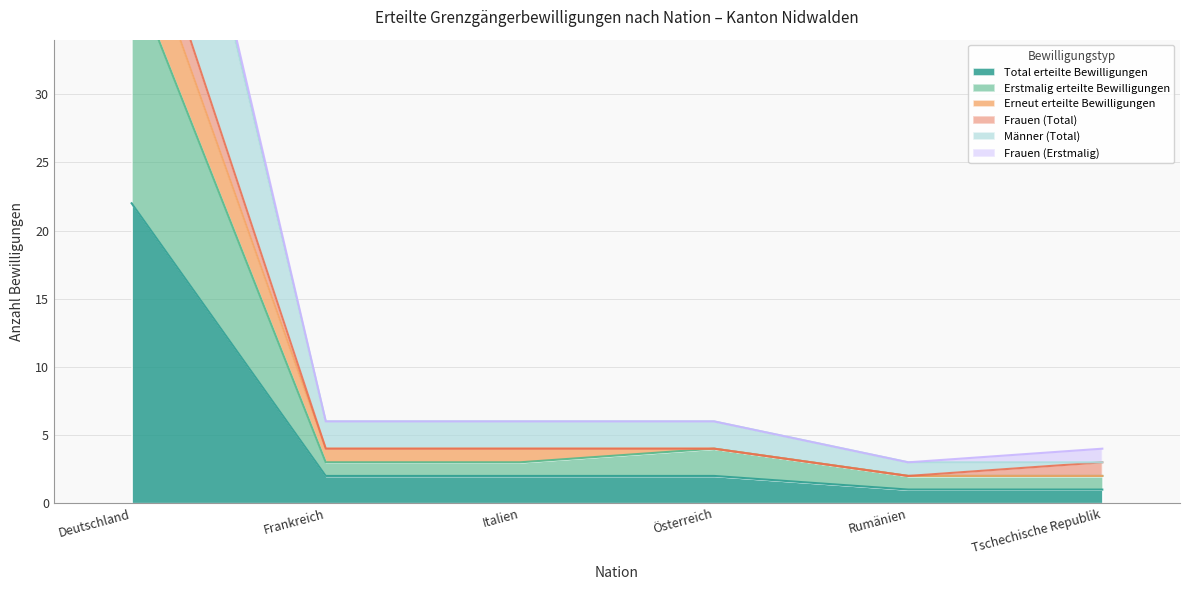

Where does the Erstmalig erteilte Bewilligungen series first go above 3?

Deutschland